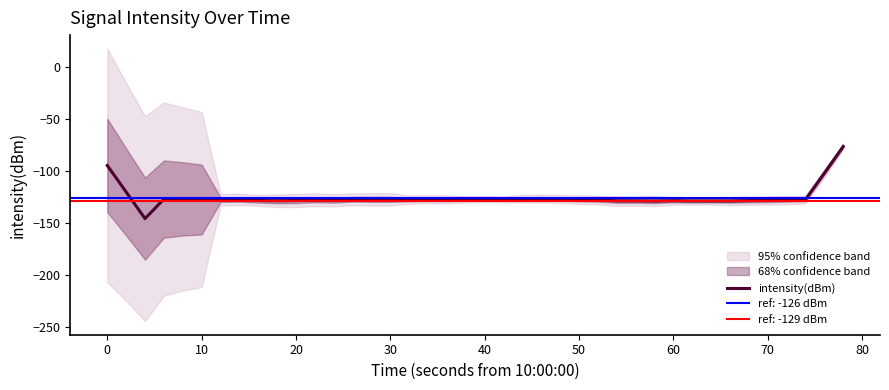

The value of intensity(dBm) at 40 is -216.3. True or false?

False